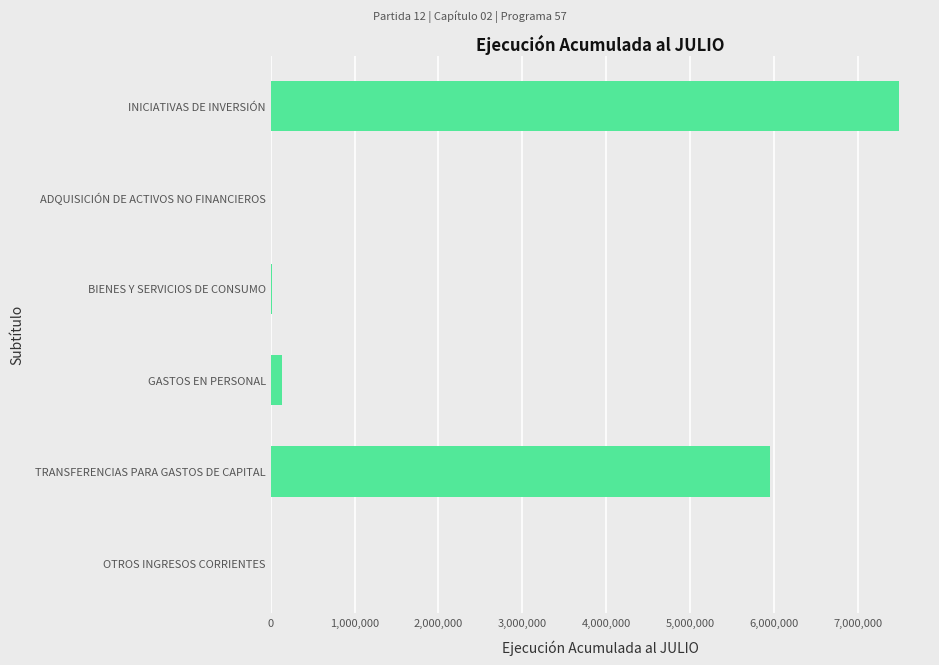

What is the average value?

2267553